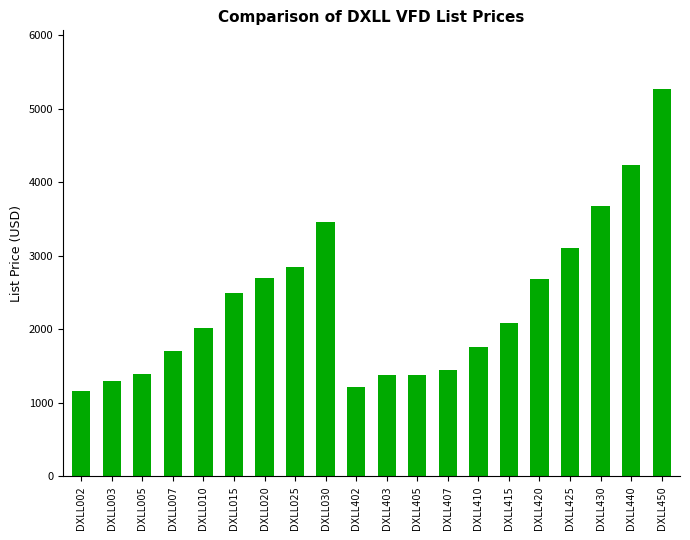

What is the value of the 4th bar from the left?

1700.0